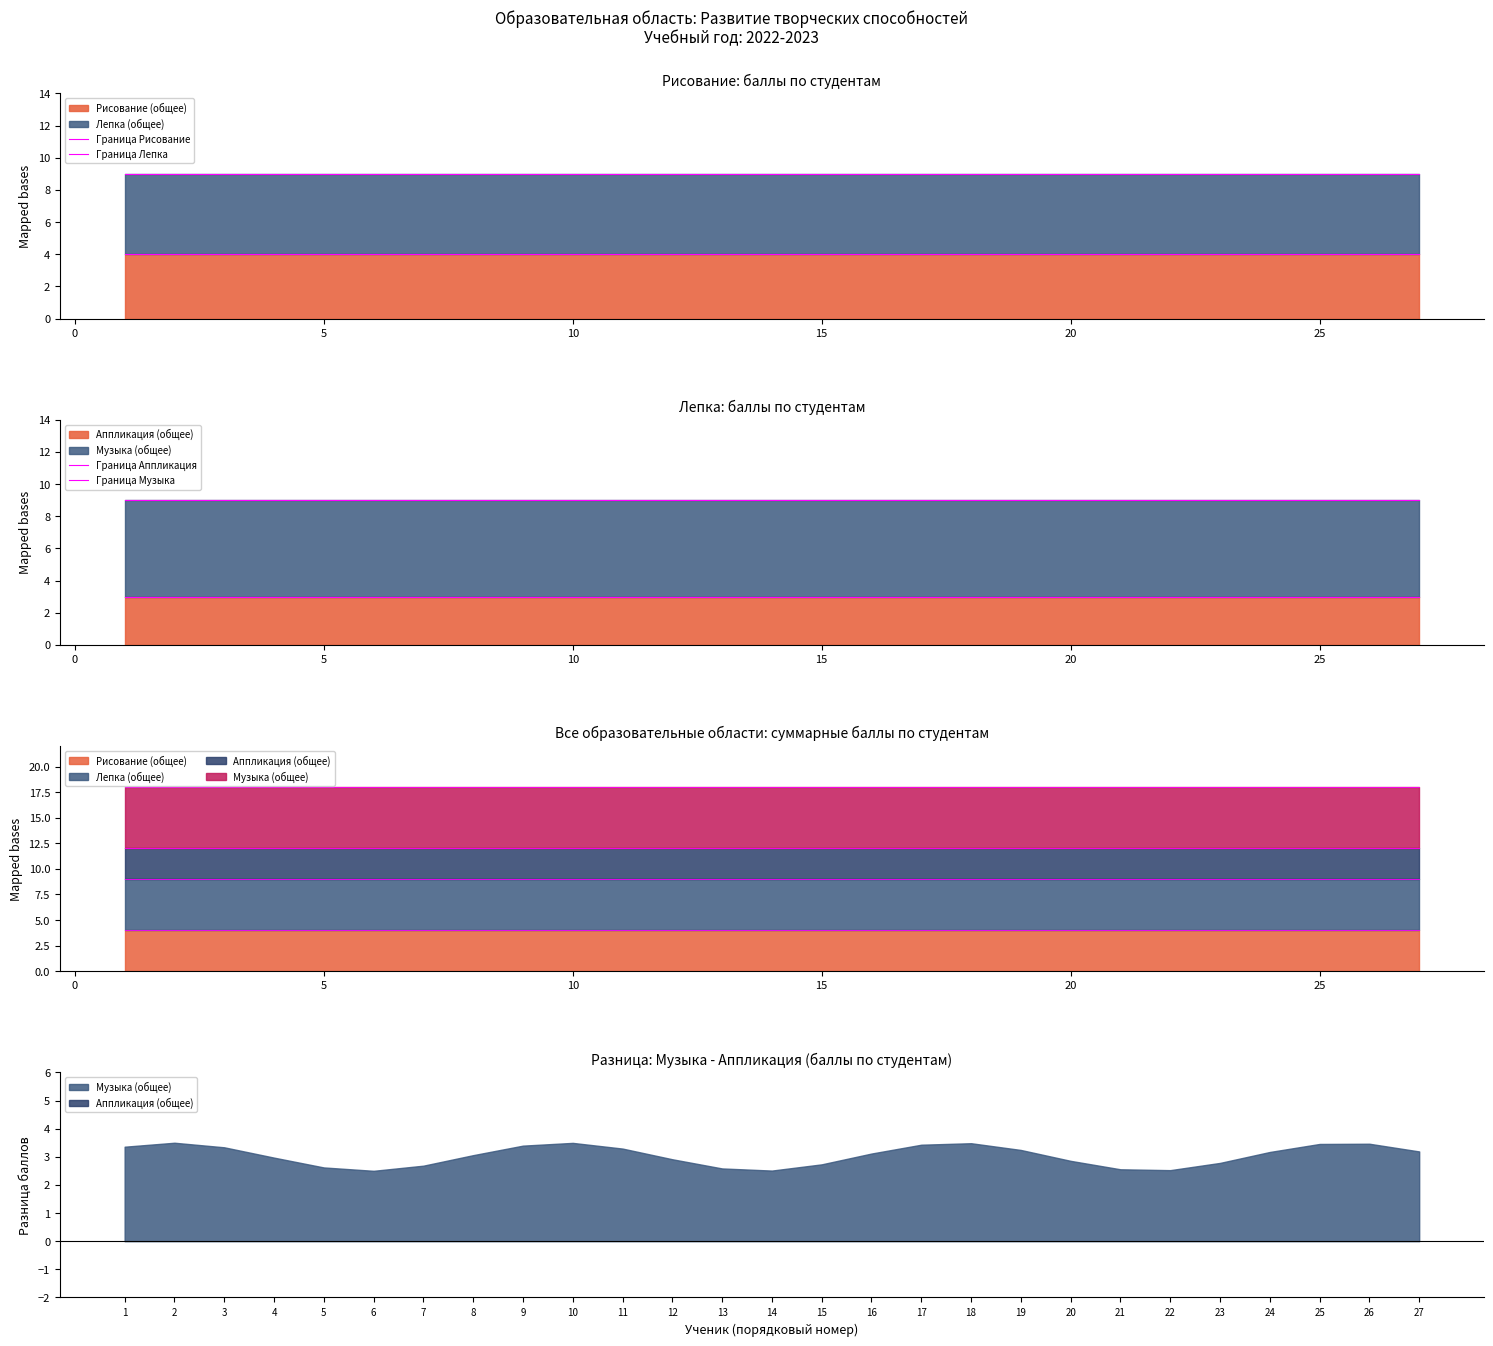

What is the lowest value of the Граница Аппликация series?

3